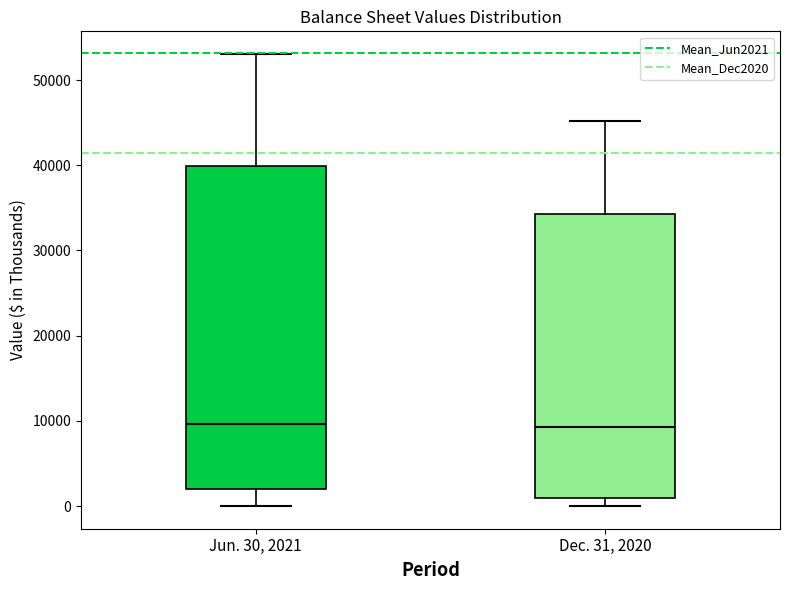

Reading left to right, read every box against the y-axis: the position of its median line, the range the box covers, and the ends of its whiskers. The values are not printed on the chart, so give them approximately, as read against the axis.

Jun. 30, 2021: median 10000, box 2000 to 40000, whiskers 0 to 53000
Dec. 31, 2020: median 9000, box 1000 to 34000, whiskers 0 to 45000